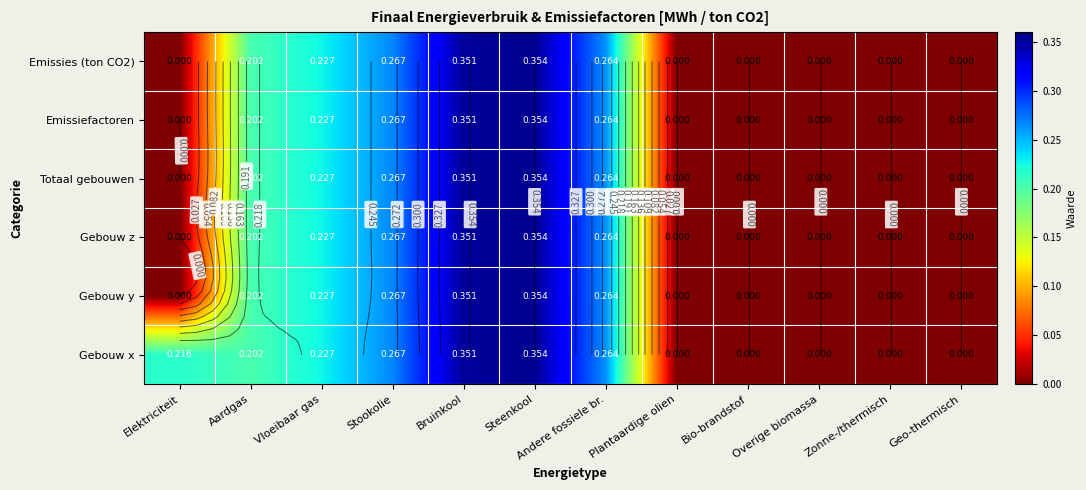

At which label is Gebouw y closest to 0?

Elektriciteit